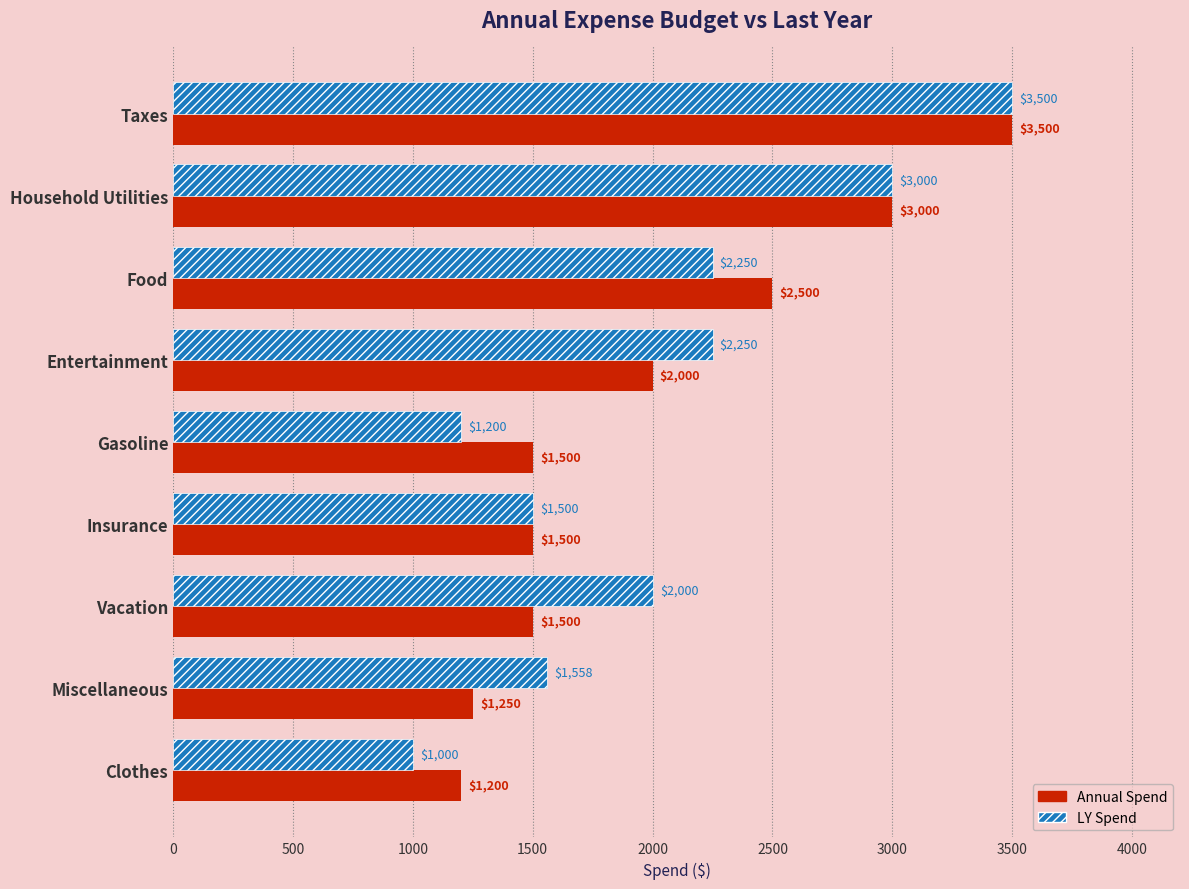

At Entertainment, list the series in order from smallest to largest.

Annual Spend, LY Spend